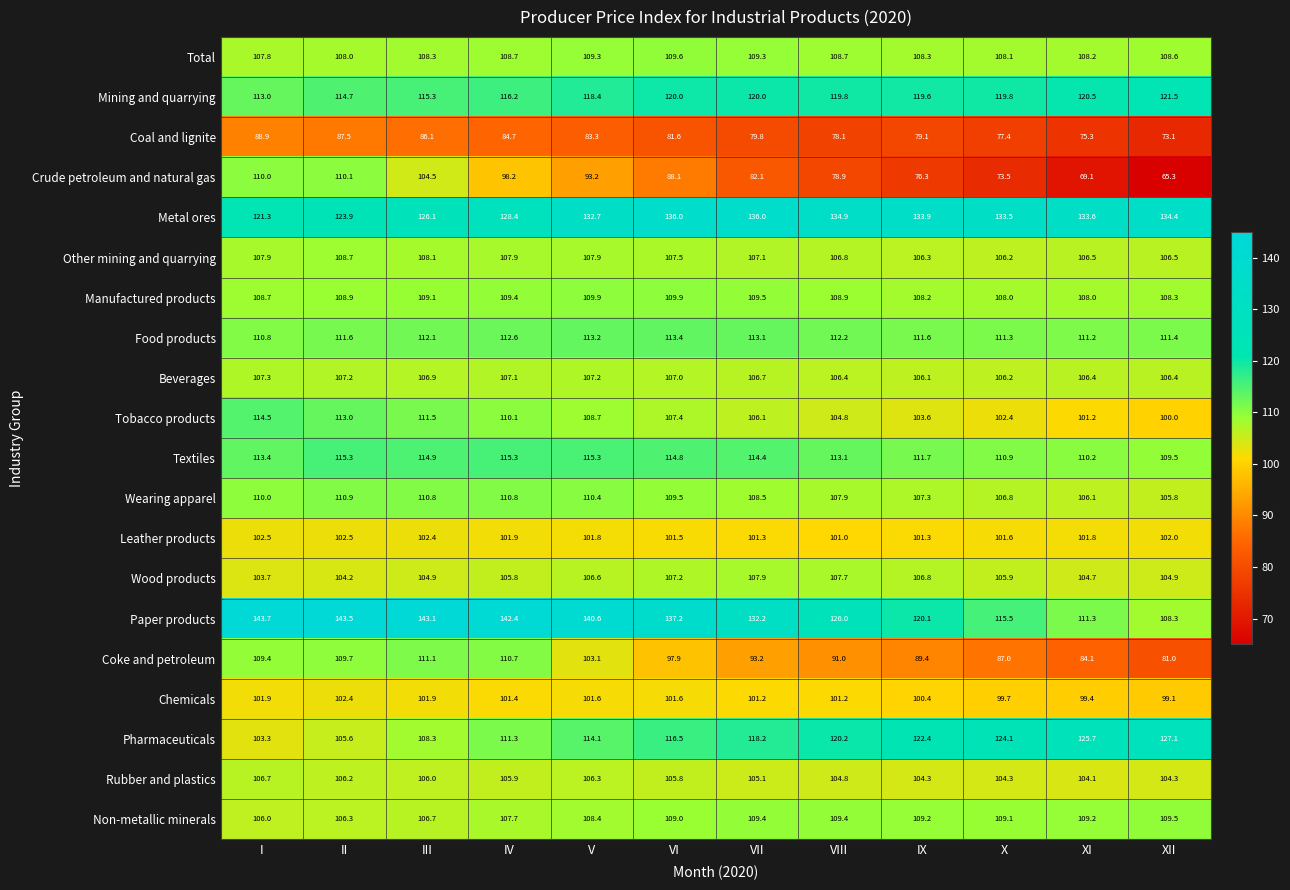

What is the greatest value displayed?

143.7